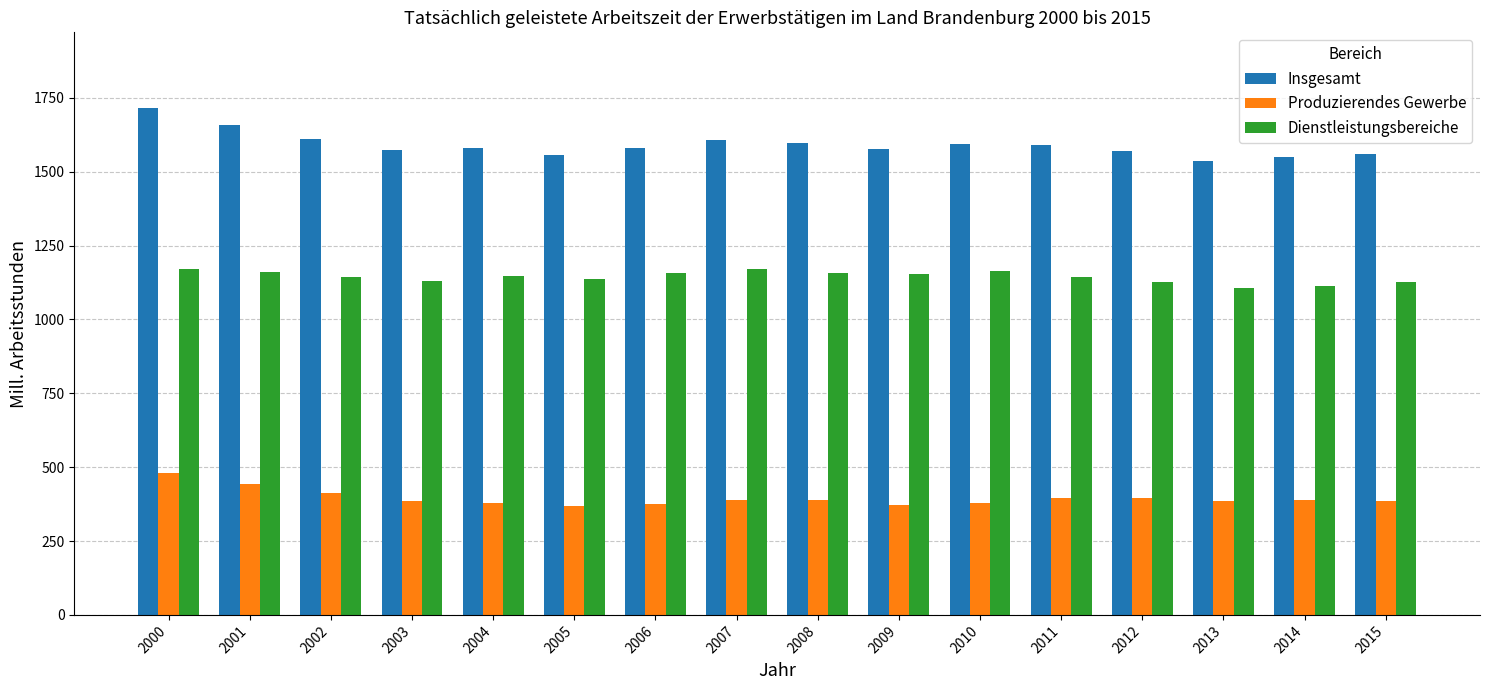

What is the difference between the highest and lowest values at 2008?

1209.4